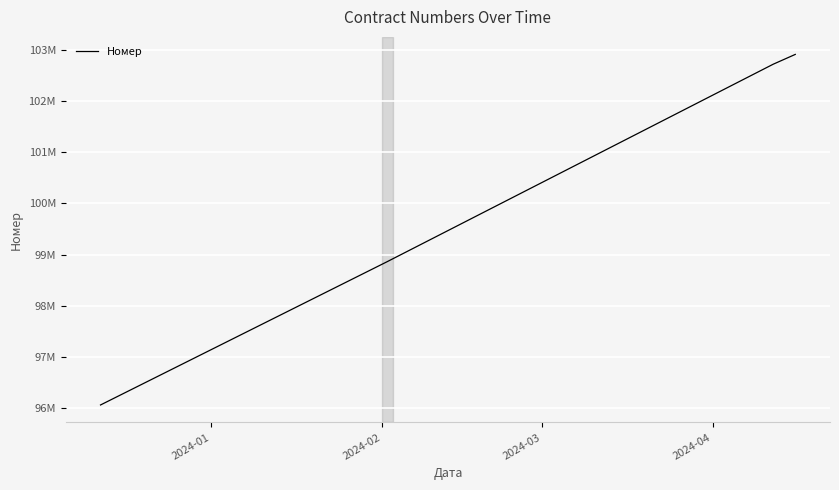

Which label corresponds to the smallest value in the chart?

2024-01